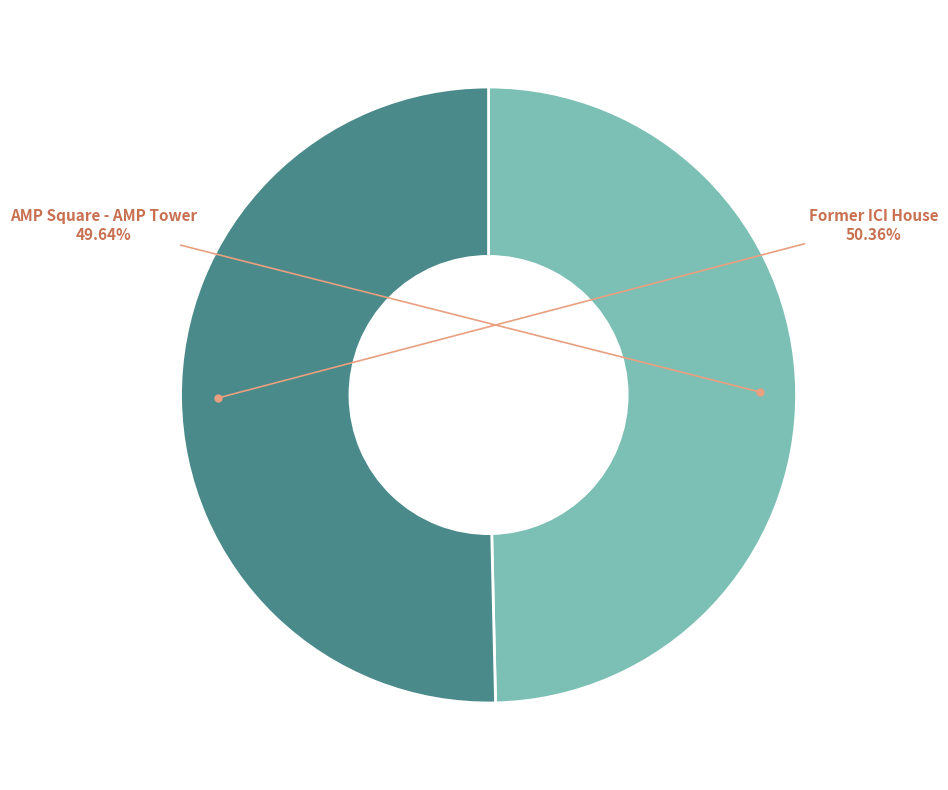

Is there a majority slice in this chart?

Yes